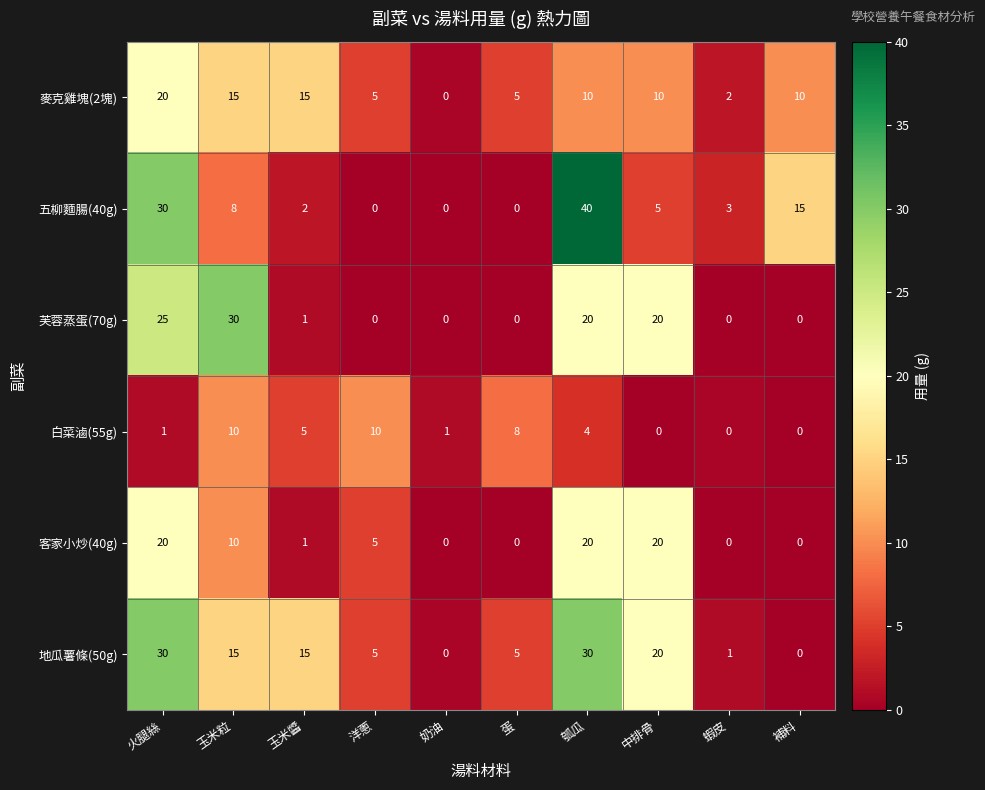

What is the total value across all series at 奶油?

1